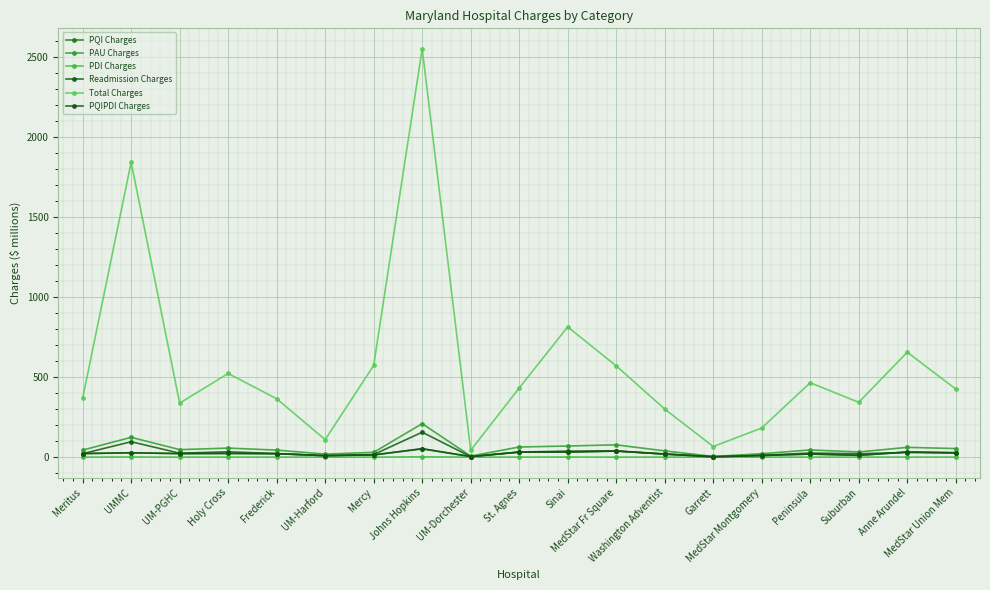

What is the difference between the highest and lowest values at Holy Cross?

522.8